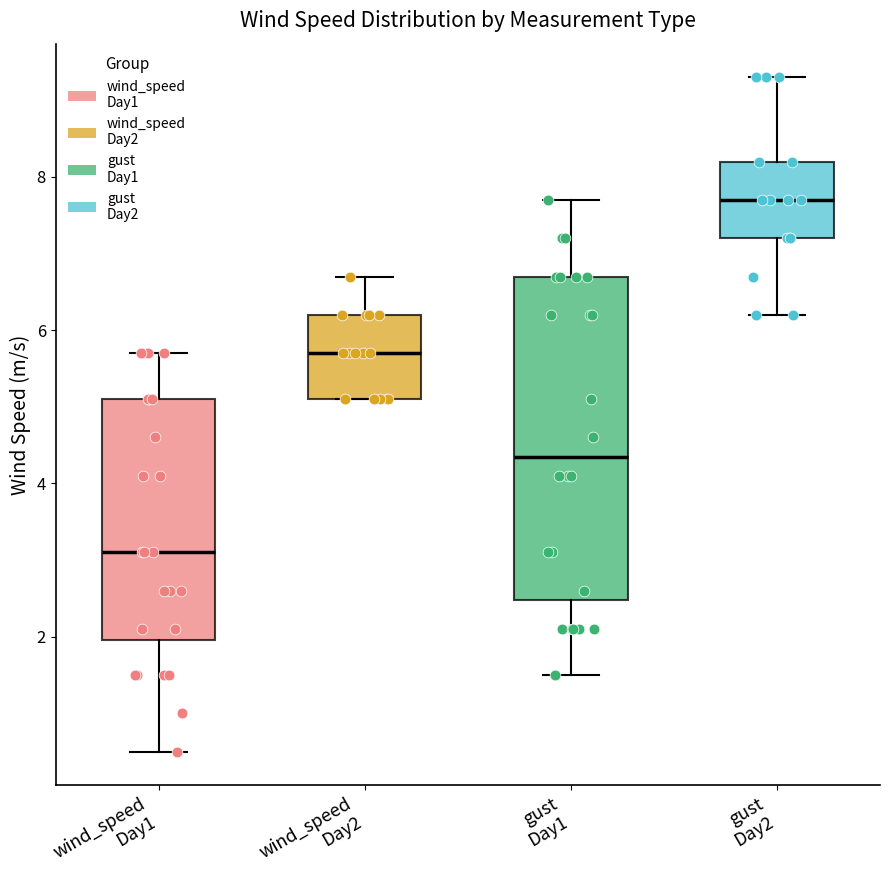

Reading left to right, read every box against the y-axis: the position of its median line, the range the box covers, and the ends of its whiskers. The values are not printed on the chart, so give them approximately, as read against the axis.

wind_speed Day1: median 3.2, box 2.0 to 5.2, whiskers 0.6 to 5.8
wind_speed Day2: median 5.8, box 5.2 to 6.2, whiskers 5.2 to 6.8
gust Day1: median 4.4, box 2.4 to 6.8, whiskers 1.6 to 7.8
gust Day2: median 7.8, box 7.2 to 8.2, whiskers 6.2 to 9.4